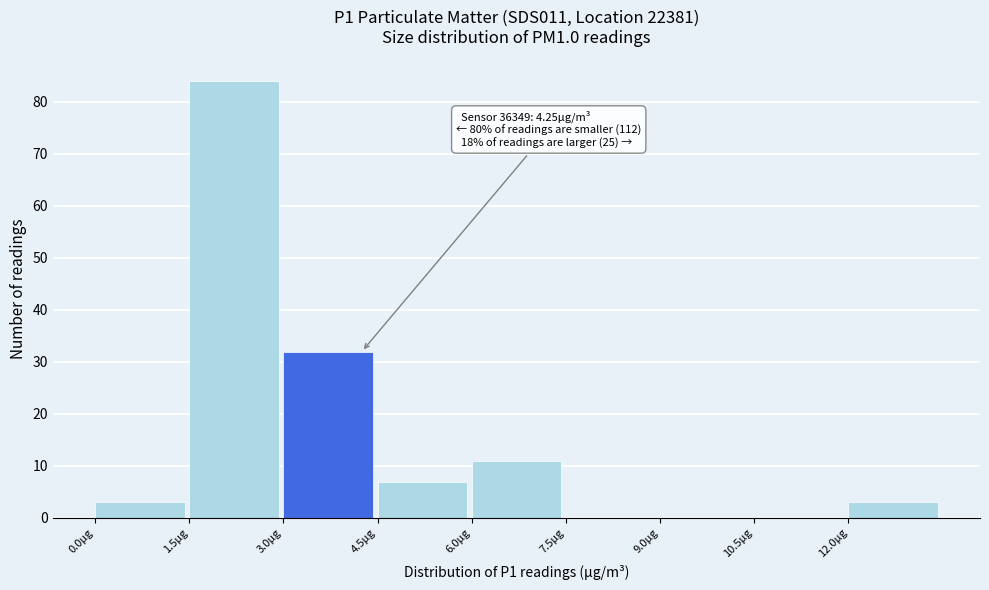

Which range on the x-axis has the tallest bar?

1.5 to 3.0